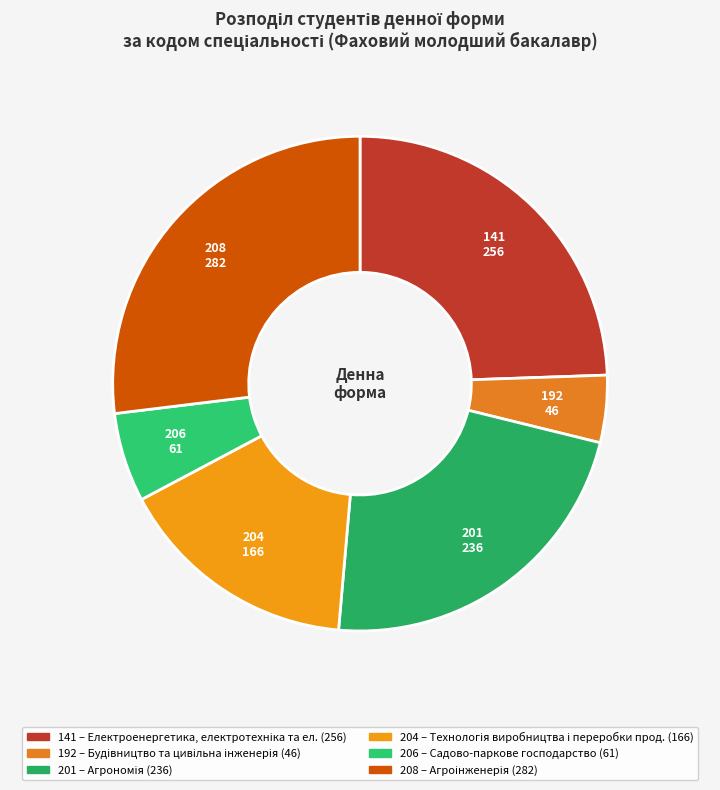

Approximately how many times larger is the value at 201 compared to 204?

1.4